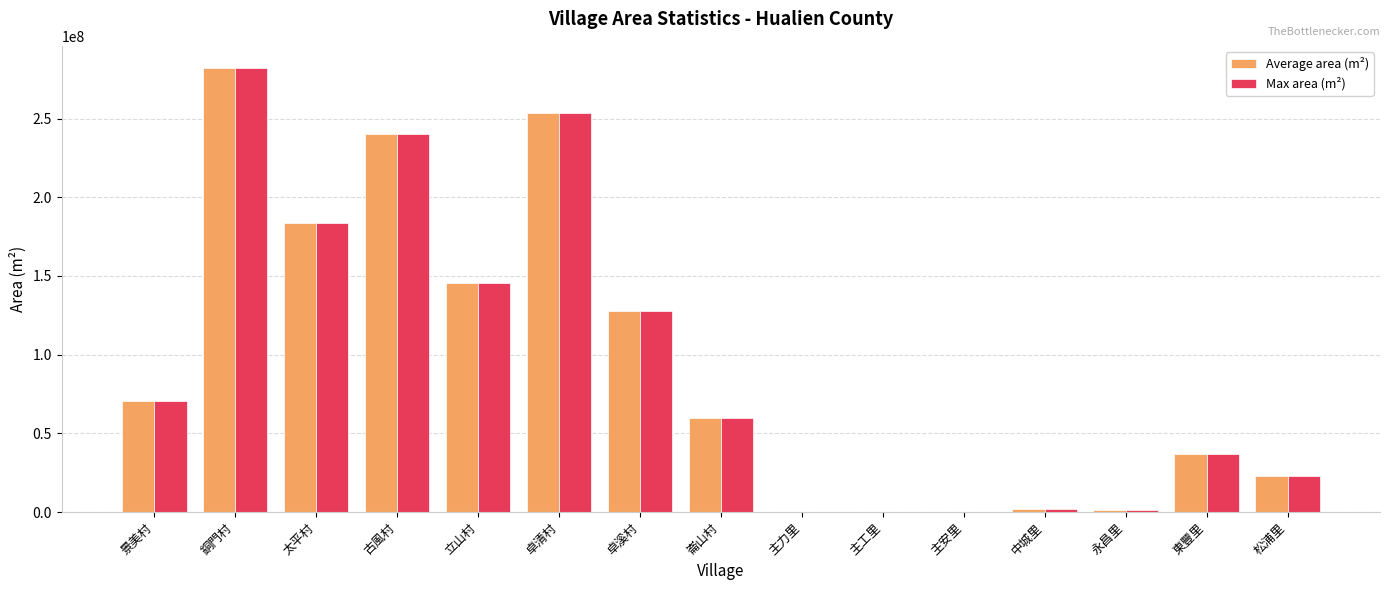

Is it true that Max area (m²) equals 22783147.0 at 松浦里?

True